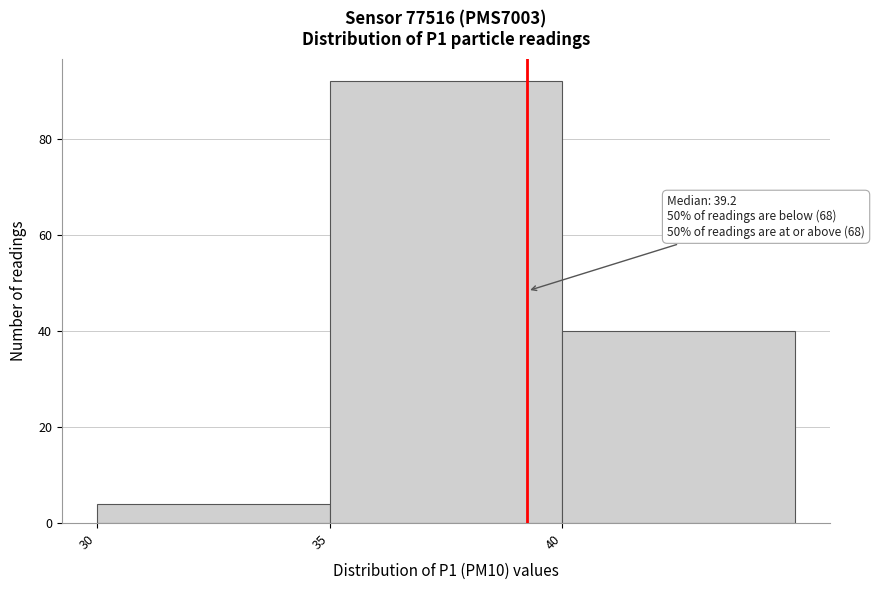

Which range on the x-axis has the tallest bar?

35 to 40